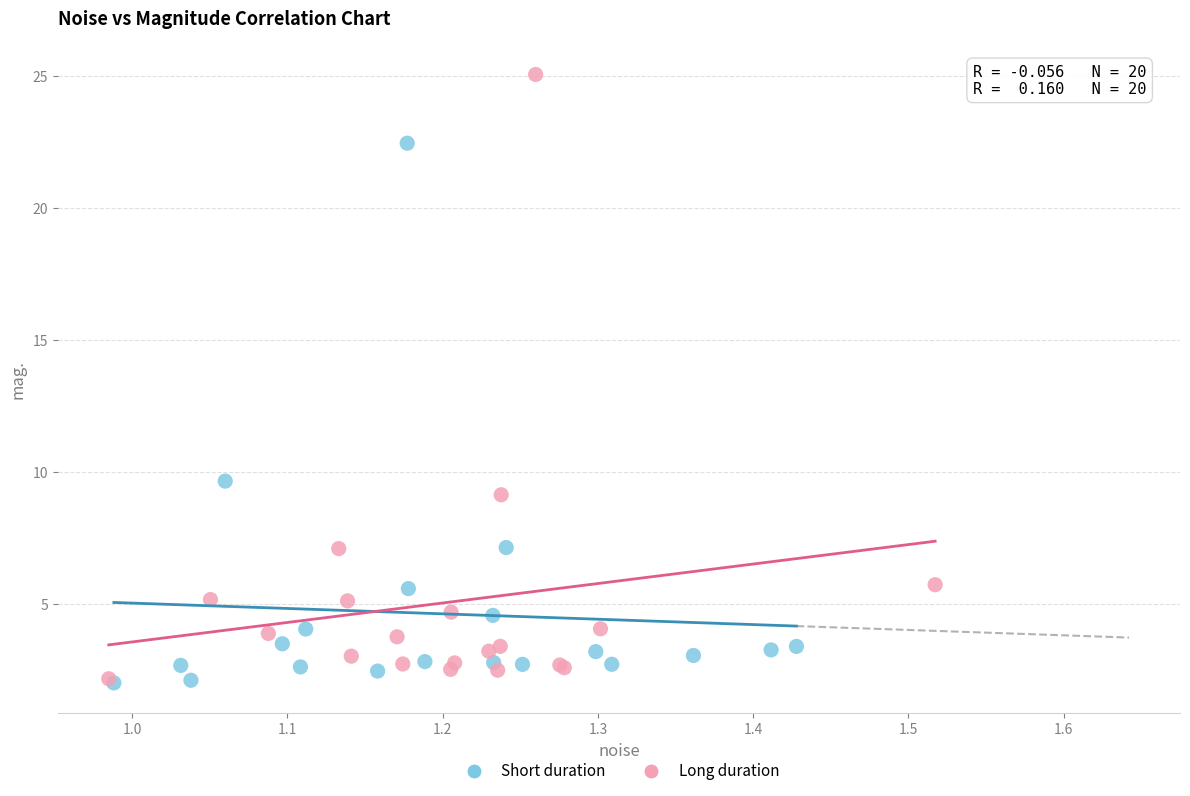

Which series contains the highest Y value?

Long duration